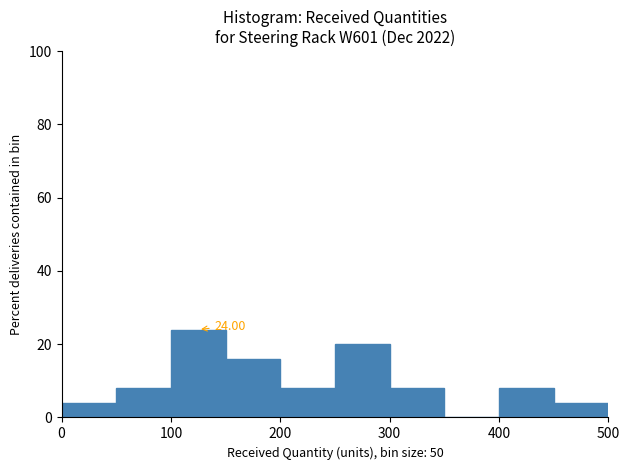

Over which range of the x-axis is the bar tallest?

100 to 150